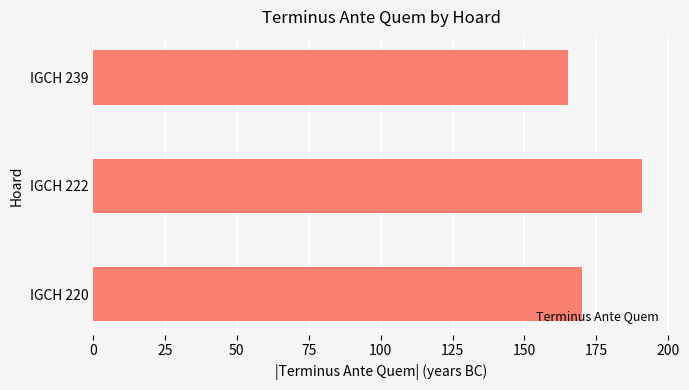

The value at IGCH 222 is 58. True or false?

False